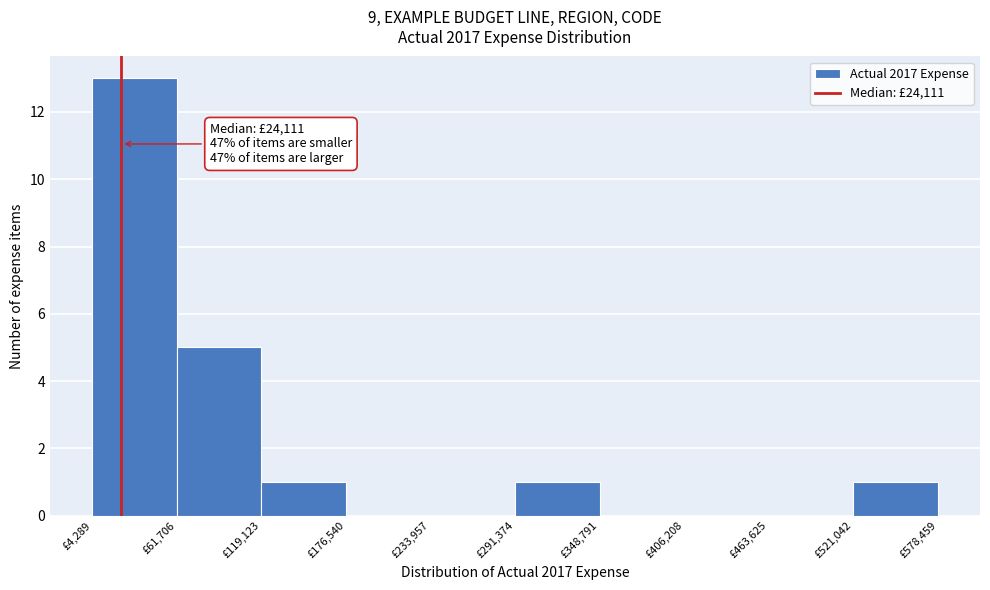

Which range on the x-axis has the tallest bar?

0 to 60000